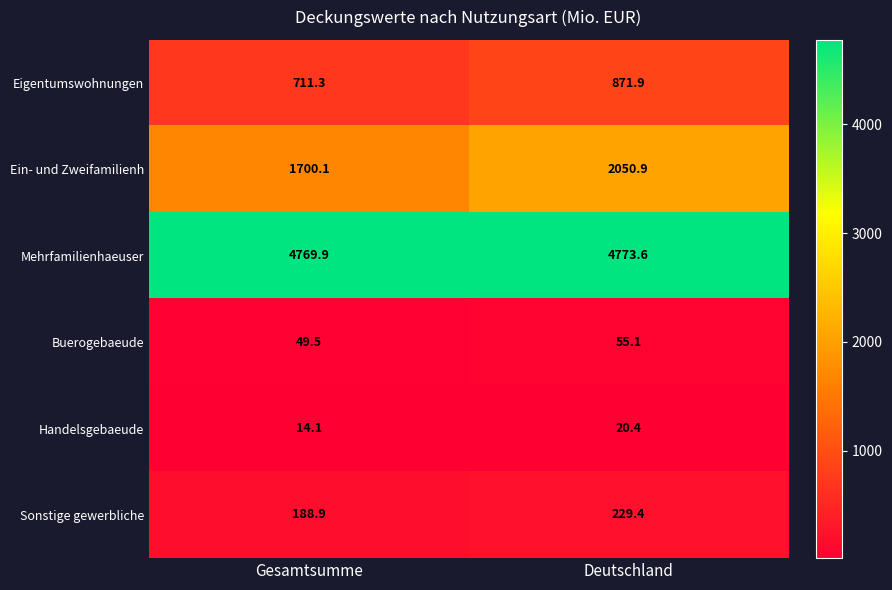

Reading left to right, what are all the values shown in this chart?

Eigentumswohnungen: 711.3	871.9
Ein- und Zweifamilienh: 1700.1	2050.9
Mehrfamilienhaeuser: 4769.9	4773.6
Buerogebaeude: 49.5	55.1
Handelsgebaeude: 14.1	20.4
Sonstige gewerbliche: 188.9	229.4